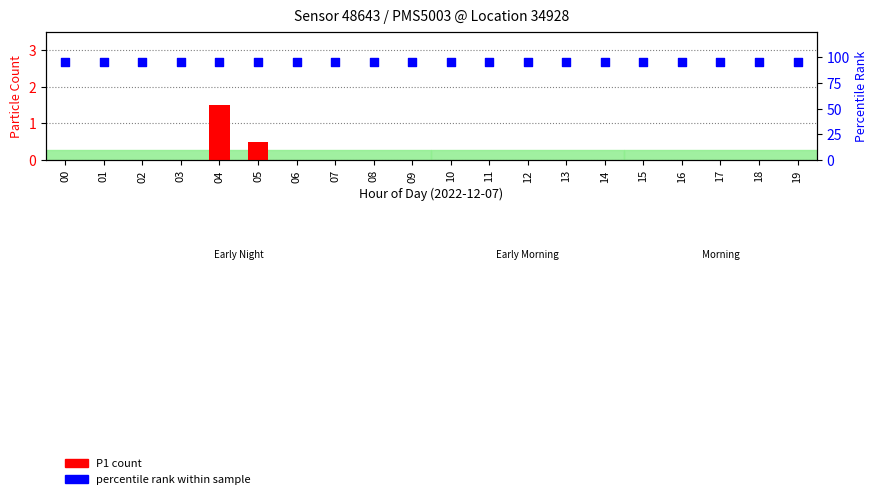

Which series reaches the maximum Y coordinate?

percentile rank within sample